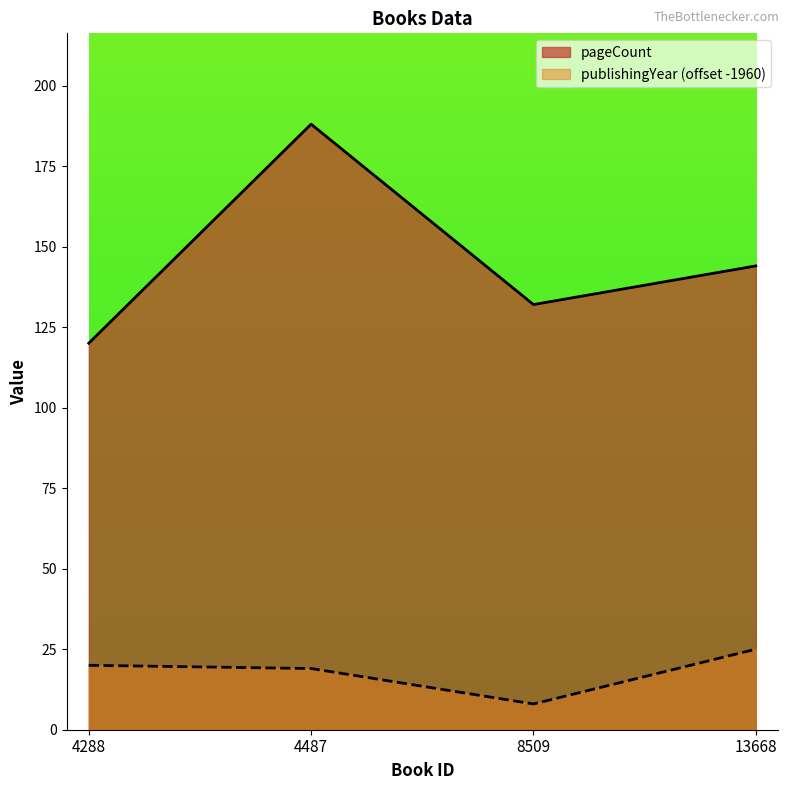

What is the difference between the maximum and minimum values in the publishingYear series?

17